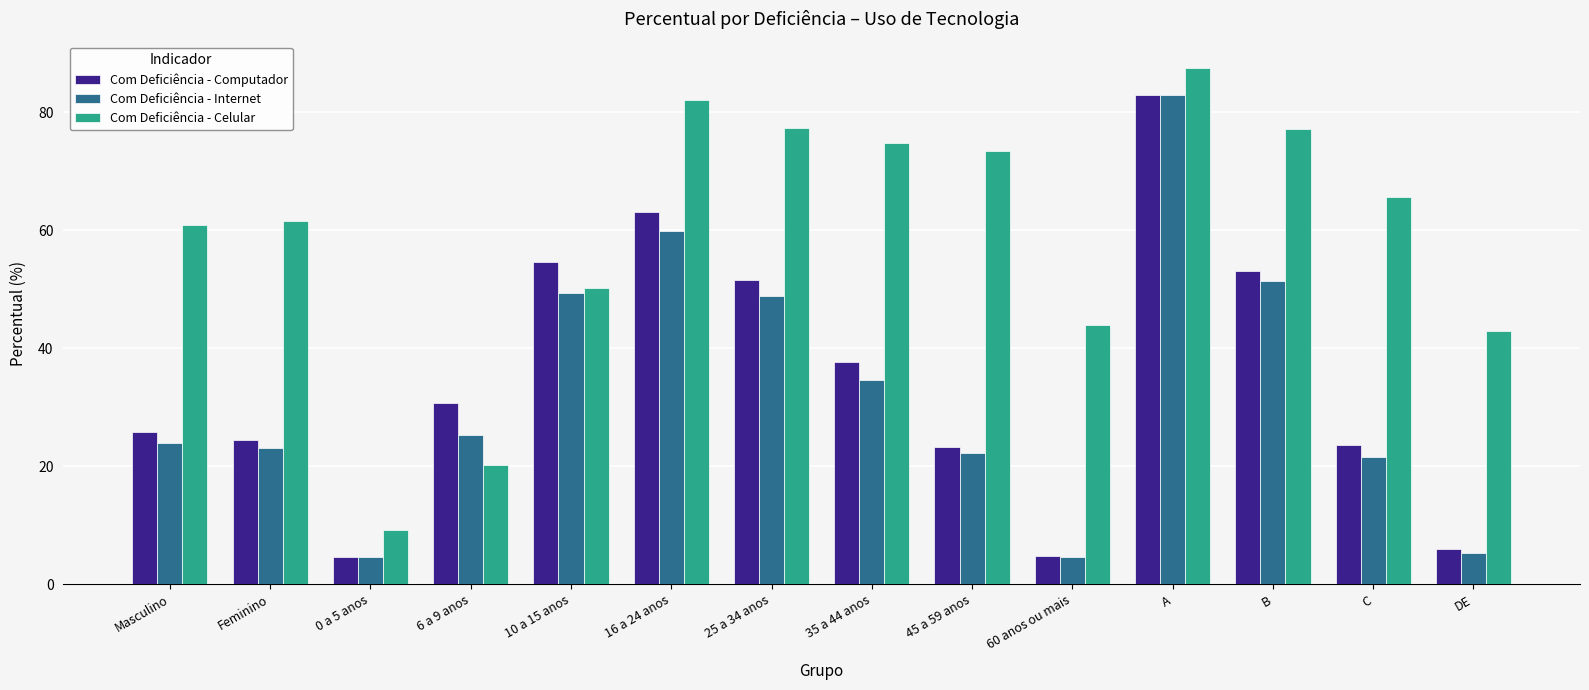

At how many categories does at least one series exceed 84?

1